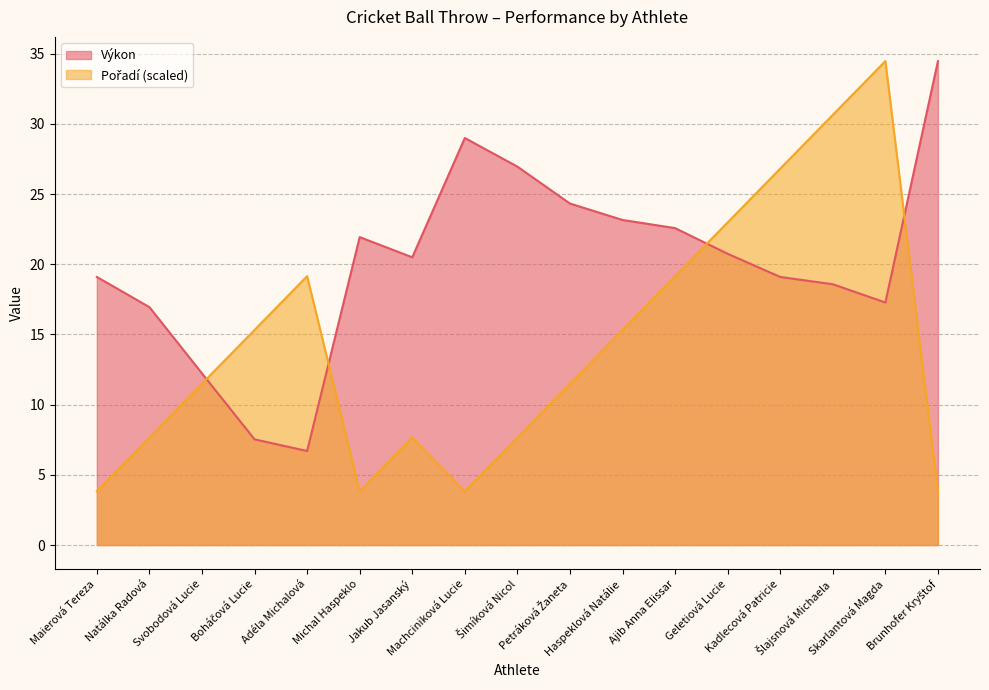

What is the label of the 1st point from the left?

Maierová Tereza